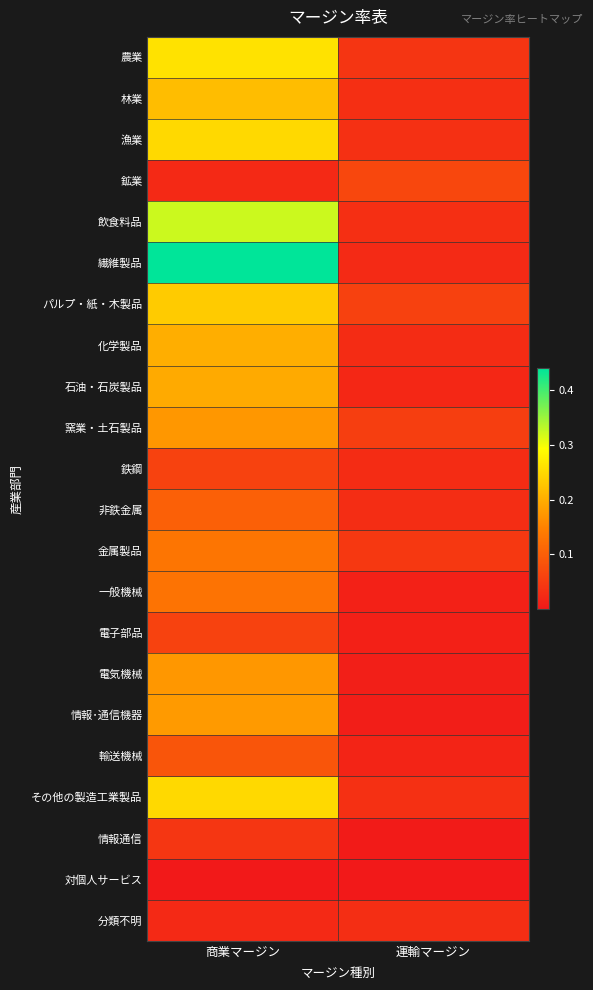

Reading left to right, what are all the values shown in this chart?

農業: 商業マージン=0.3	運輸マージン=0.0
林業: 商業マージン=0.2	運輸マージン=0.0
漁業: 商業マージン=0.2	運輸マージン=0.0
鉱業: 商業マージン=0.0	運輸マージン=0.1
飲食料品: 商業マージン=0.3	運輸マージン=0.0
繊維製品: 商業マージン=0.4	運輸マージン=0.0
パルプ・紙・木製品: 商業マージン=0.2	運輸マージン=0.1
化学製品: 商業マージン=0.2	運輸マージン=0.0
石油・石炭製品: 商業マージン=0.2	運輸マージン=0.0
窯業・土石製品: 商業マージン=0.2	運輸マージン=0.1
鉄鋼: 商業マージン=0.1	運輸マージン=0.0
非鉄金属: 商業マージン=0.1	運輸マージン=0.0
金属製品: 商業マージン=0.1	運輸マージン=0.0
一般機械: 商業マージン=0.1	運輸マージン=0.0
電子部品: 商業マージン=0.1	運輸マージン=0.0
電気機械: 商業マージン=0.2	運輸マージン=0.0
情報･通信機器: 商業マージン=0.2	運輸マージン=0.0
輸送機械: 商業マージン=0.1	運輸マージン=0.0
その他の製造工業製品: 商業マージン=0.2	運輸マージン=0.0
情報通信: 商業マージン=0.0	運輸マージン=0.0
対個人サービス: 商業マージン=0.0	運輸マージン=0.0
分類不明: 商業マージン=0.0	運輸マージン=0.0